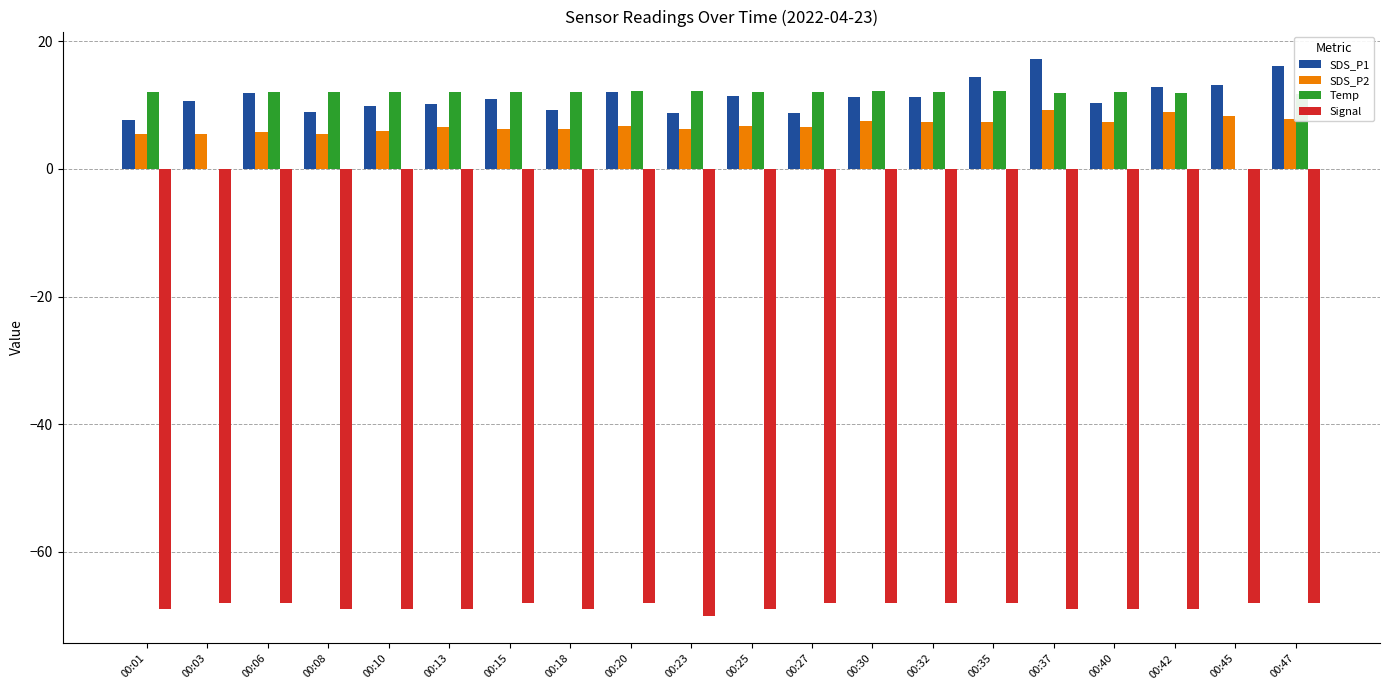

Are the bars grouped side by side (vs. stacked)?

Yes